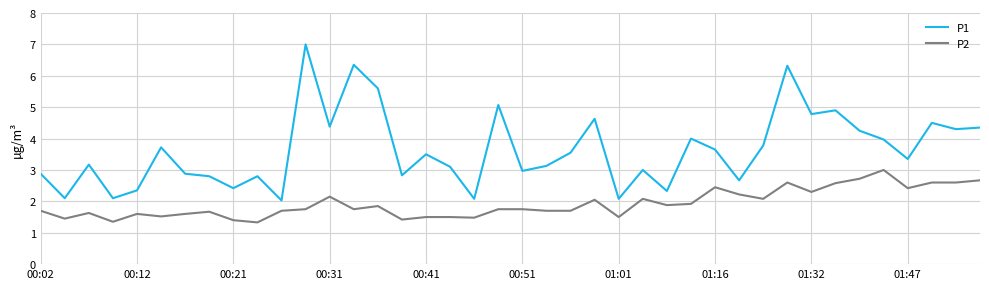

Which series has the largest total across all categories?

P1